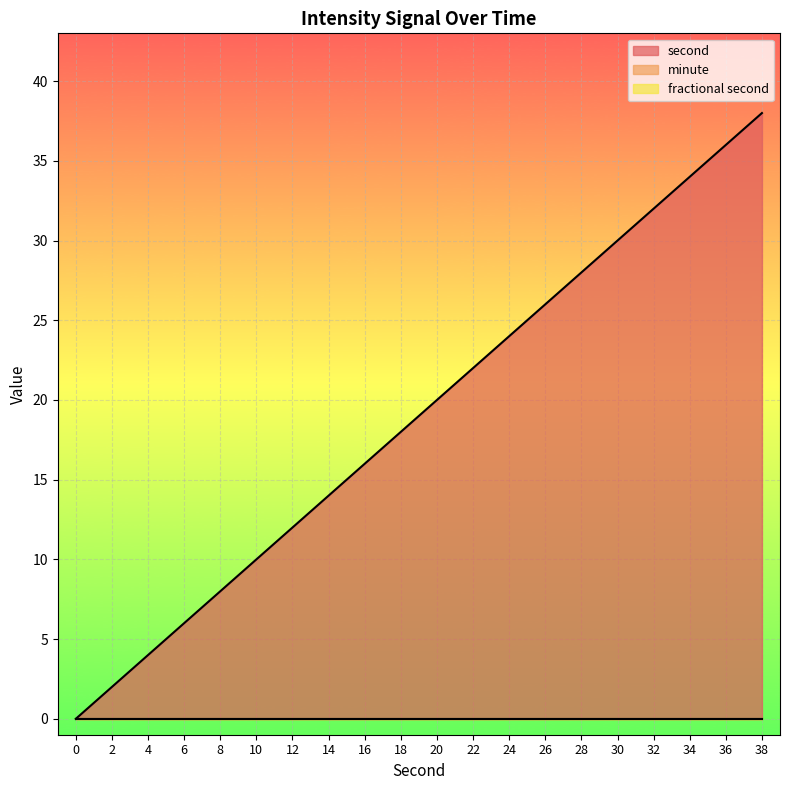

The value of second at 32 is 54. True or false?

False